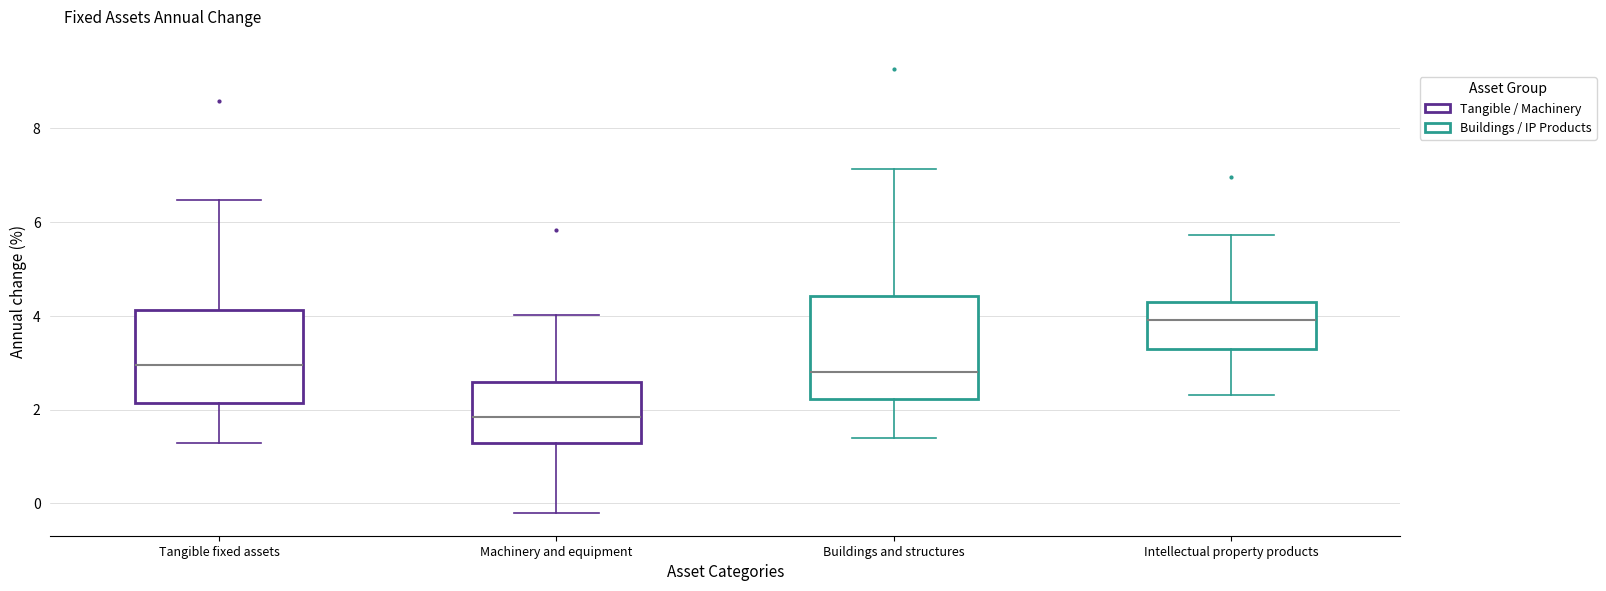

Where does the median line of the box for Buildings and structures sit on the y-axis? The values are not printed on the chart, so give them approximately, as read against the axis.

2.8